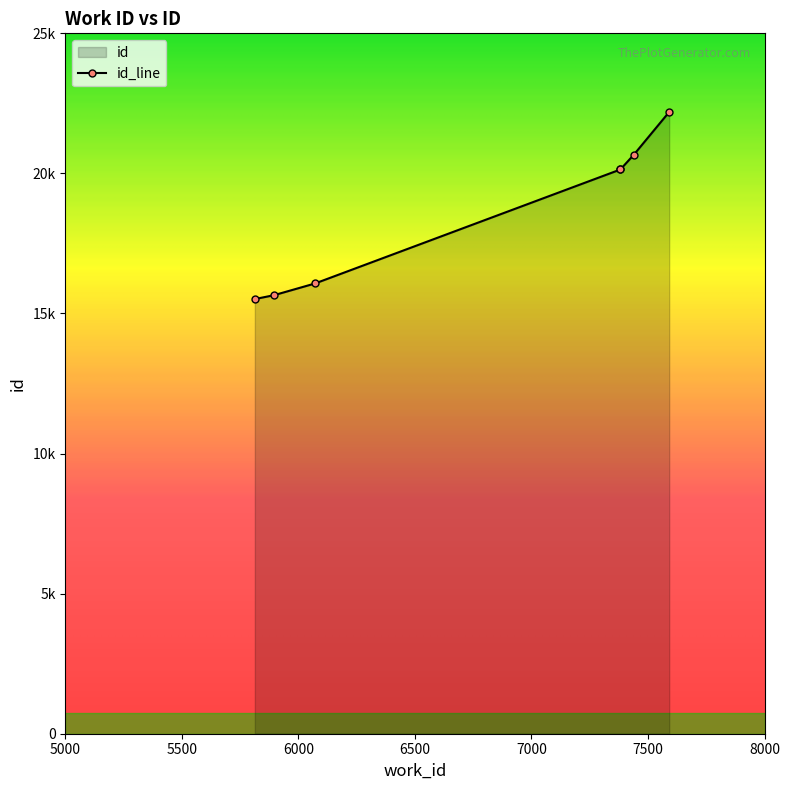

What is the difference between the maximum and minimum values?

6678